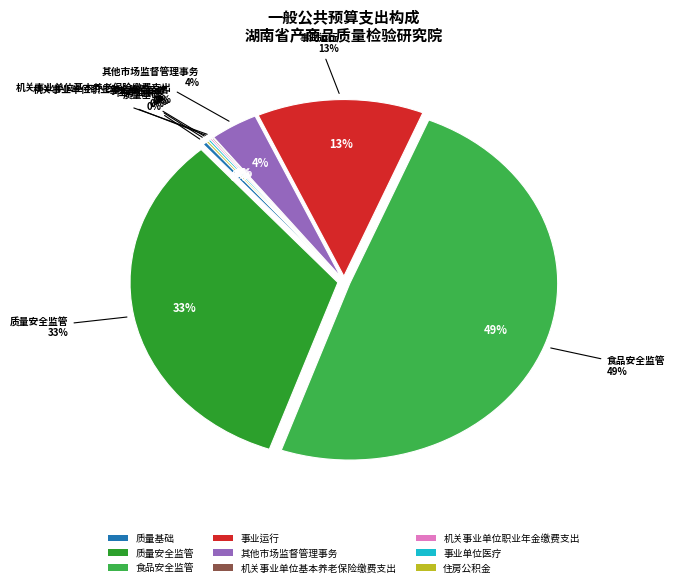

Is it true that 质量基础 is 0% of the pie?

True